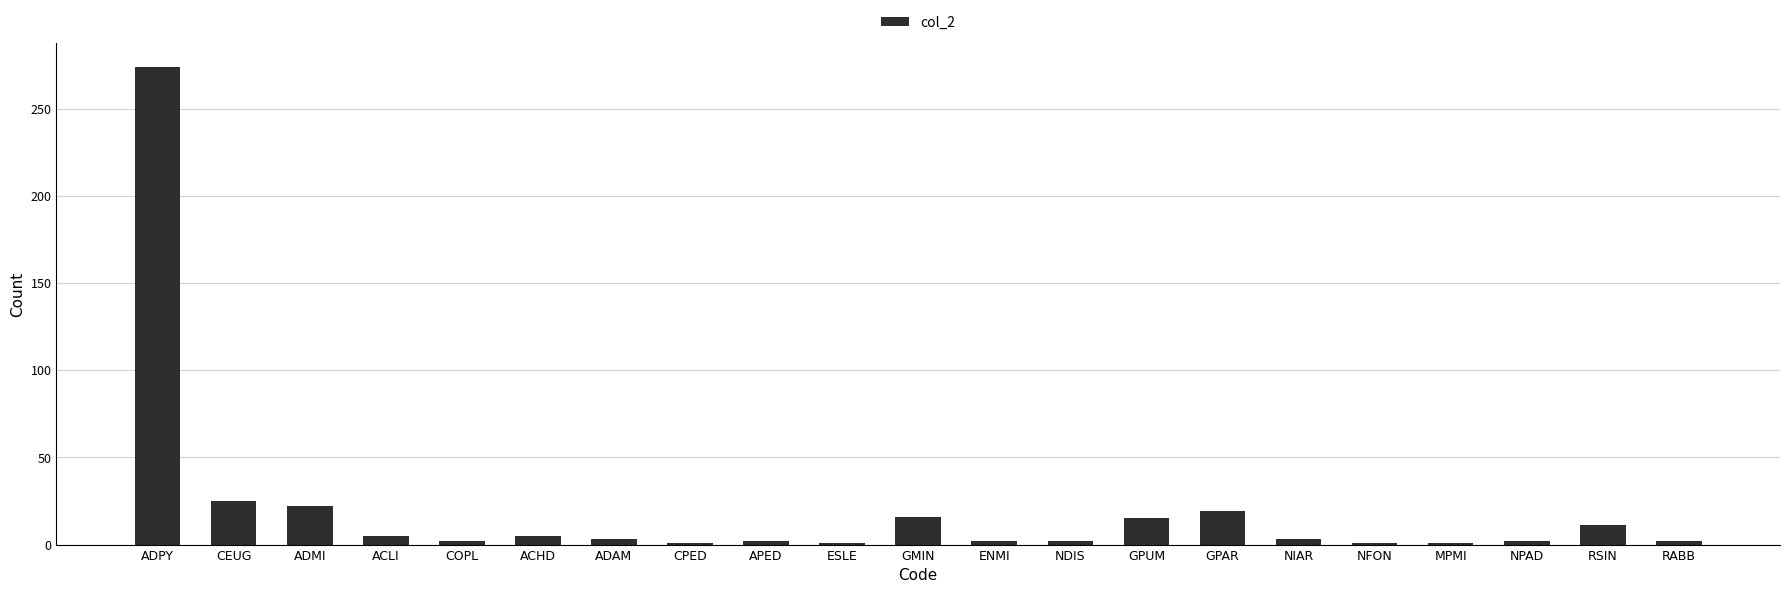

What is the greatest value displayed?

274